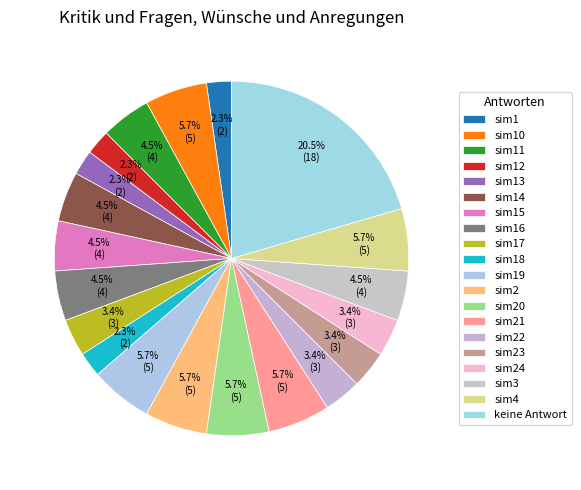

Count the number of slices in the pie.

20